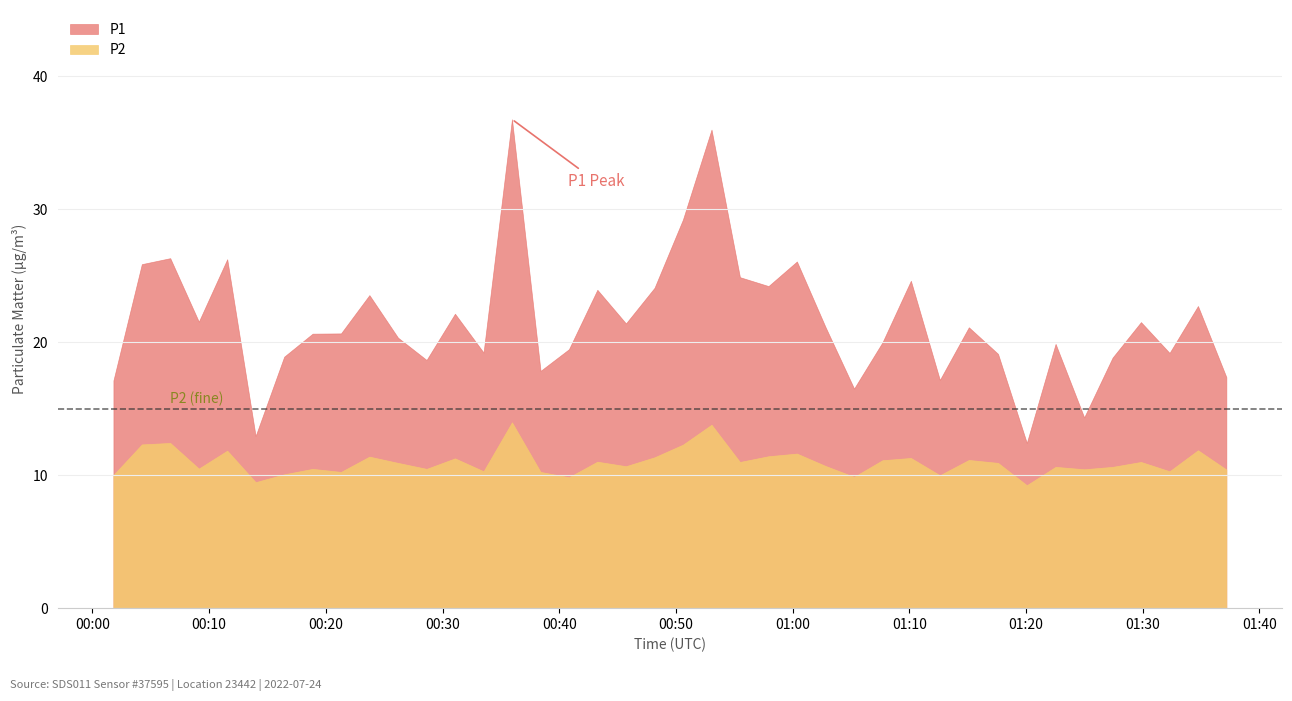

What is the label of the 16th point from the left?

2022-07-24T00:38:24